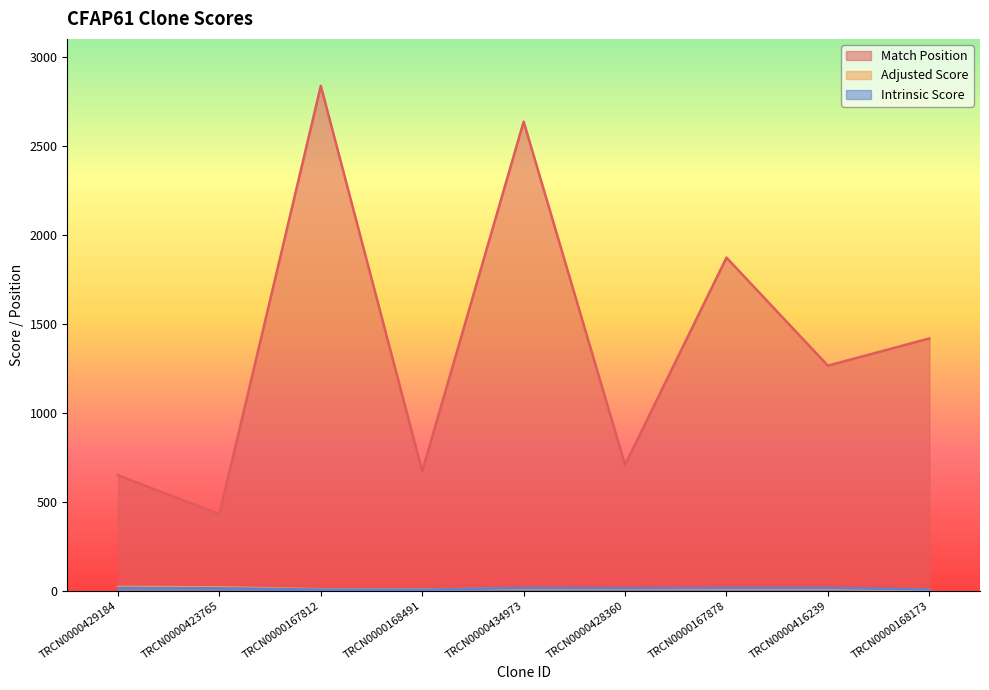

How many lines are shown in the chart?

3